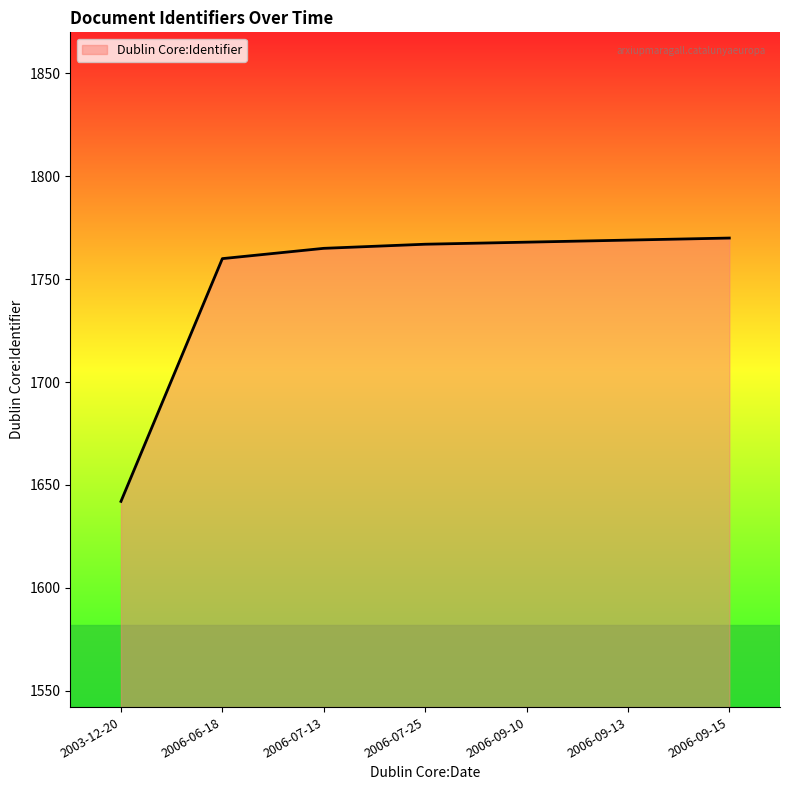

What is the average value?

1749